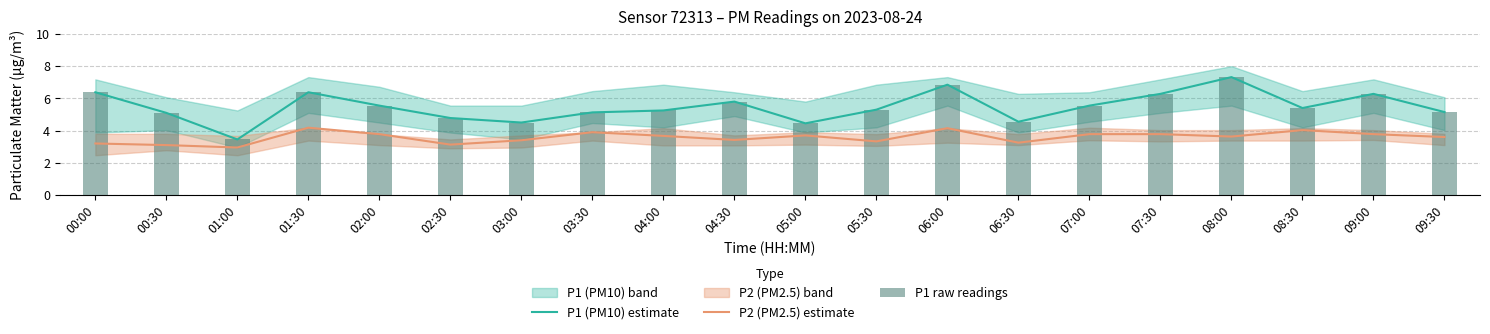

Reading left to right, extract all data points from this chart.

P1 (PM10) estimate: 00:00=6.4	00:30=5.1	01:00=3.5	01:30=6.4	02:00=5.5	02:30=4.8	03:00=4.5	03:30=5.1	04:00=5.2	04:30=5.8	05:00=4.5	05:30=5.3	06:00=6.8	06:30=4.5	07:00=5.5	07:30=6.3	08:00=7.3	08:30=5.4	09:00=6.3	09:30=5.2
P2 (PM2.5) estimate: 00:00=3.2	00:30=3.1	01:00=3.0	01:30=4.2	02:00=3.8	02:30=3.1	03:00=3.4	03:30=3.9	04:00=3.7	04:30=3.4	05:00=3.7	05:30=3.3	06:00=4.2	06:30=3.2	07:00=3.8	07:30=3.8	08:00=3.6	08:30=4.0	09:00=3.8	09:30=3.6
P1 raw readings: 00:00=6.4	00:30=5.1	01:00=3.5	01:30=6.4	02:00=5.5	02:30=4.8	03:00=4.5	03:30=5.1	04:00=5.2	04:30=5.8	05:00=4.5	05:30=5.3	06:00=6.8	06:30=4.5	07:00=5.5	07:30=6.3	08:00=7.3	08:30=5.4	09:00=6.3	09:30=5.2